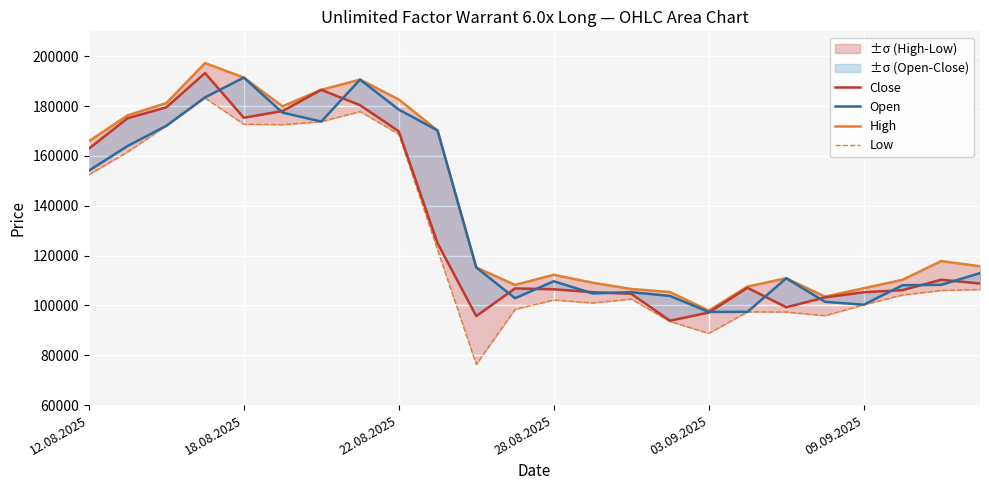

What is the difference between the Close values at 18 and 10?

3570